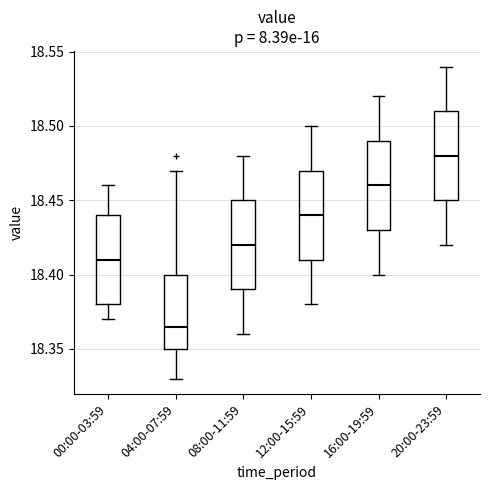

Reading left to right, read every box against the y-axis: the position of its median line, the range the box covers, and the ends of its whiskers. The values are not printed on the chart, so give them approximately, as read against the axis.

00:00-03:59: median 18.410, box 18.380 to 18.440, whiskers 18.370 to 18.460
04:00-07:59: median 18.365, box 18.350 to 18.400, whiskers 18.330 to 18.470
08:00-11:59: median 18.420, box 18.390 to 18.450, whiskers 18.360 to 18.480
12:00-15:59: median 18.440, box 18.410 to 18.470, whiskers 18.380 to 18.500
16:00-19:59: median 18.460, box 18.430 to 18.490, whiskers 18.400 to 18.520
20:00-23:59: median 18.480, box 18.450 to 18.510, whiskers 18.420 to 18.540